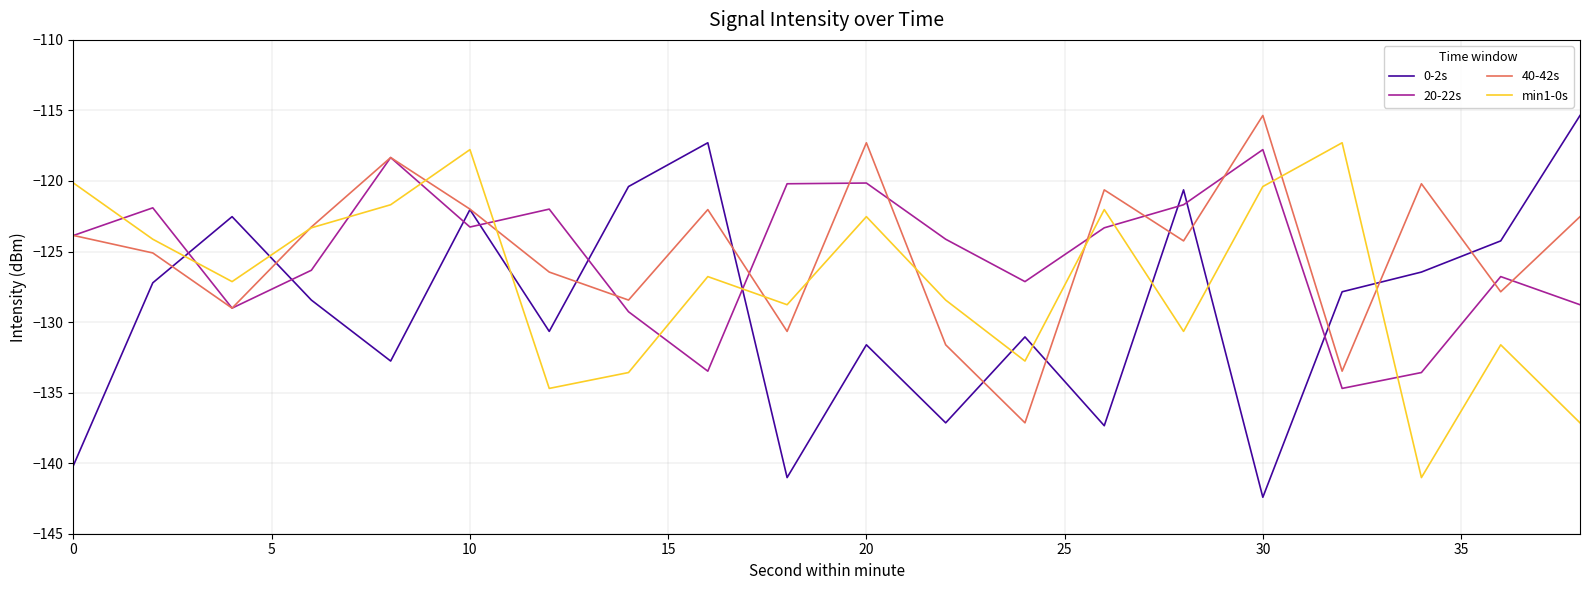

What is the difference between the second highest and minimum values in the 20-22s series?

16.4